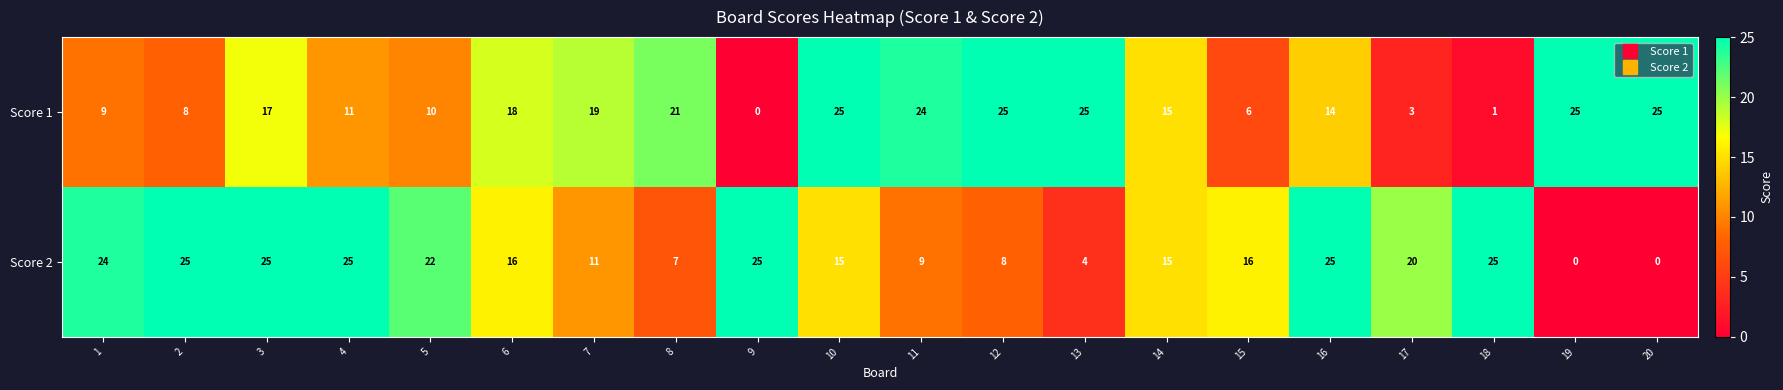

Count the number of categories in the chart.

20